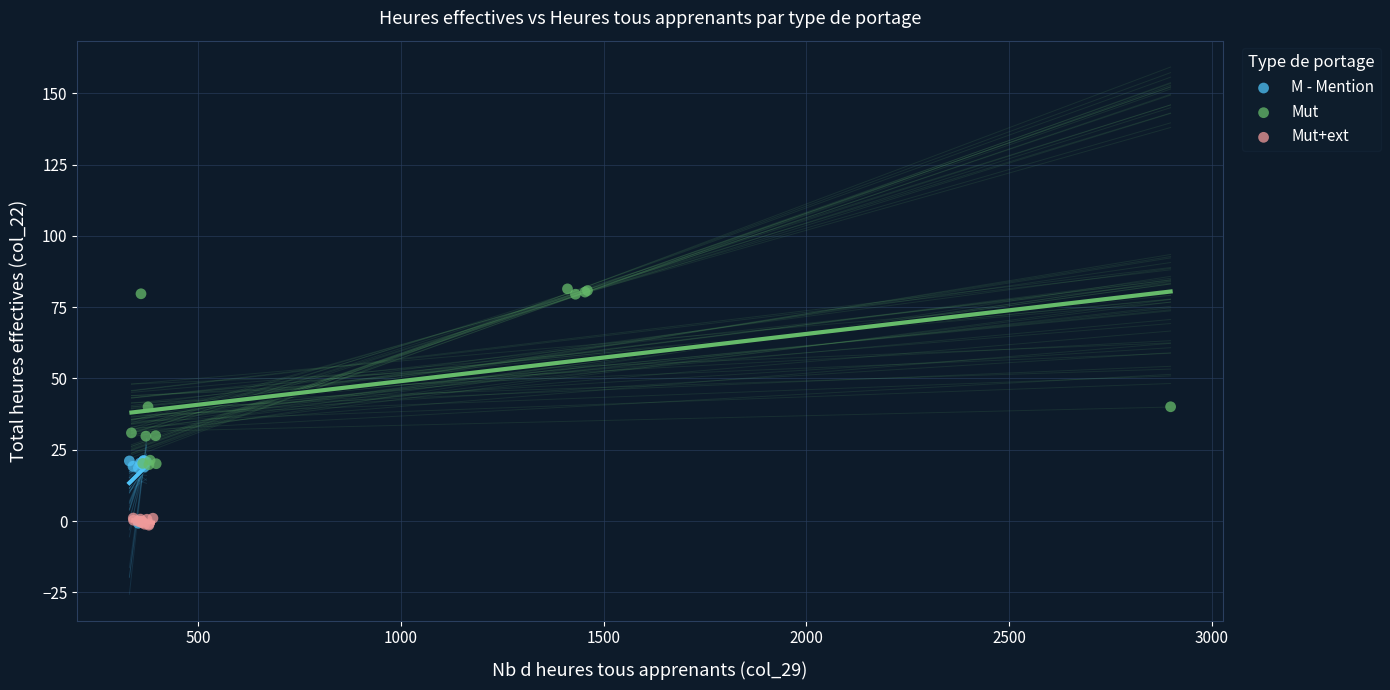

Which series reaches the maximum Y coordinate?

Mut